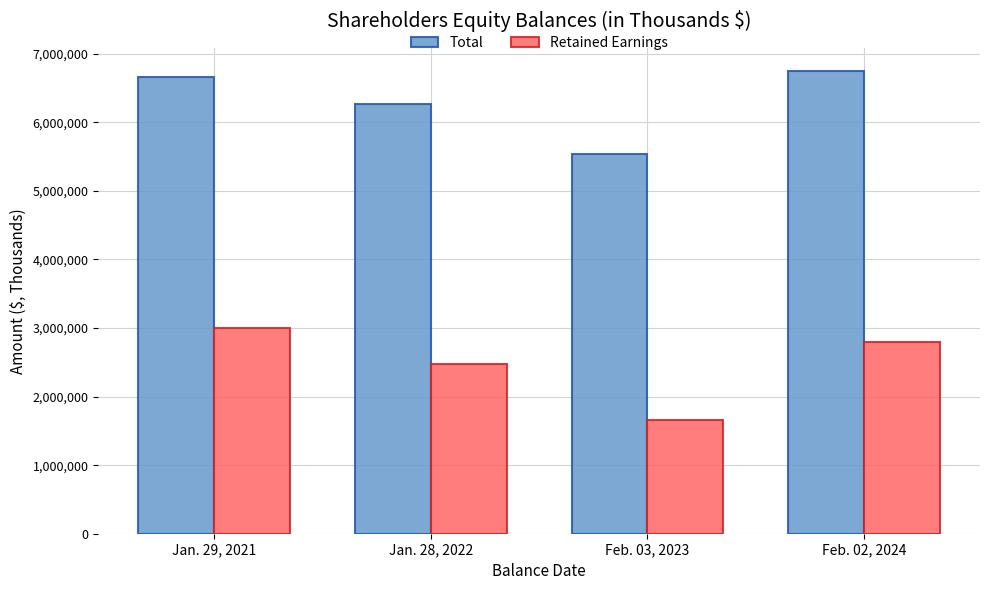

Is the value of Total at Jan. 28, 2022 greater than the value of Retained Earnings at Jan. 28, 2022?

Yes